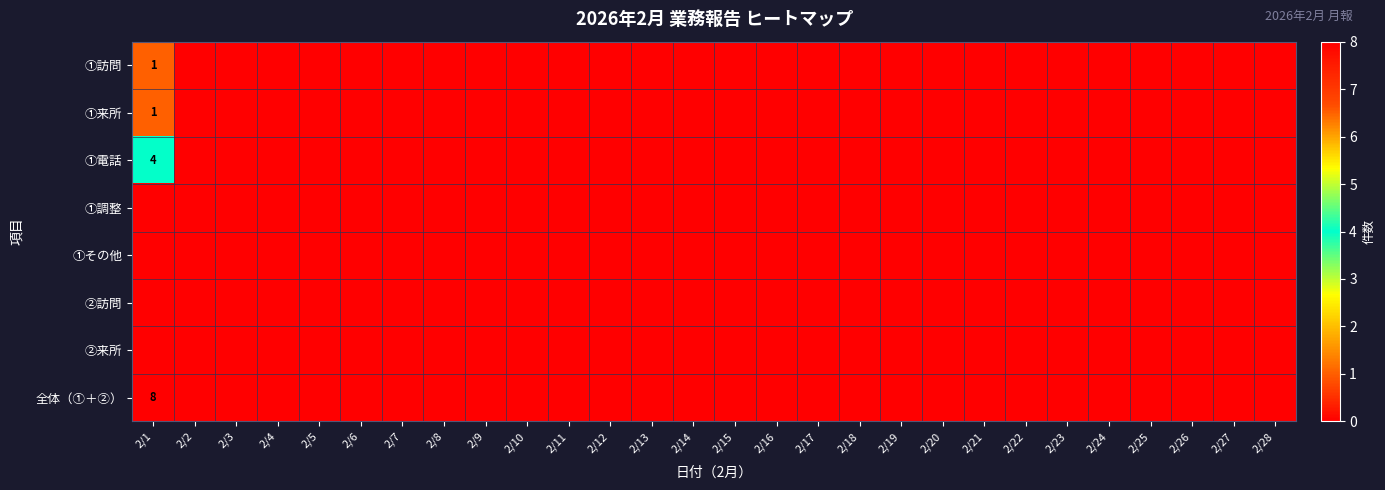

True or false: ①訪問 has a value of 1 at 2/1.

True